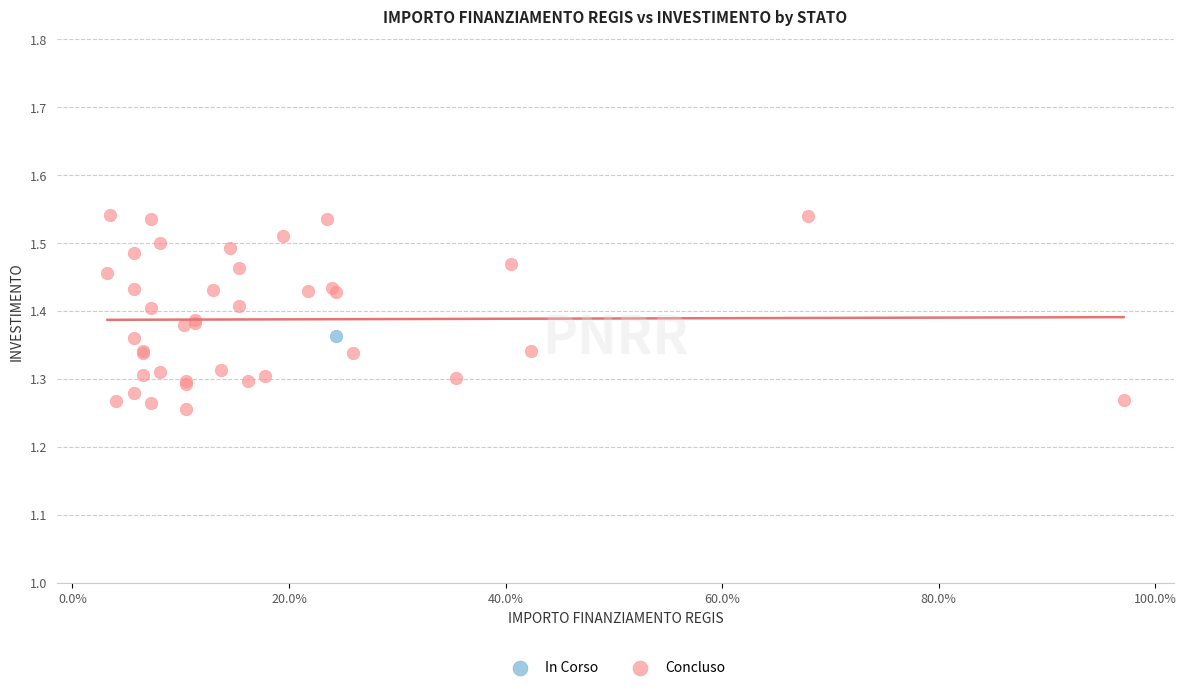

What are all the series names shown in the legend?

In Corso, Concluso